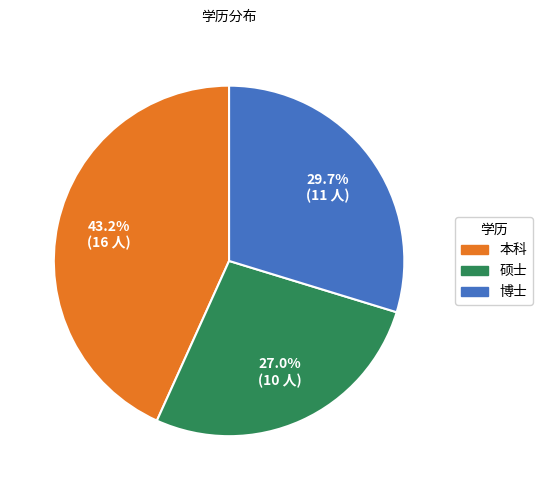

What percentage is the 博士 slice, to the nearest percent?

30%